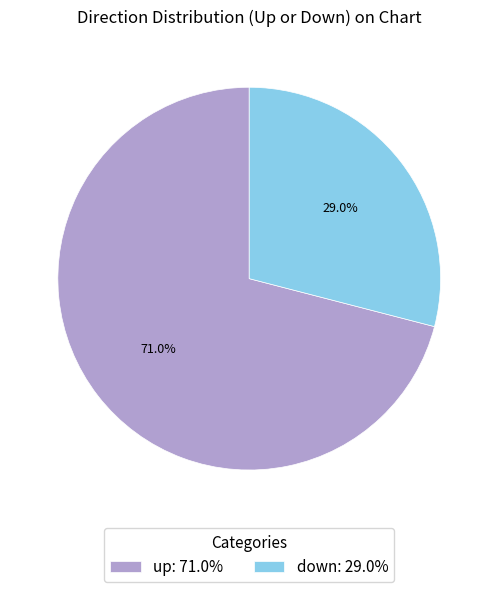

True or false: down accounts for 29% of the total.

True